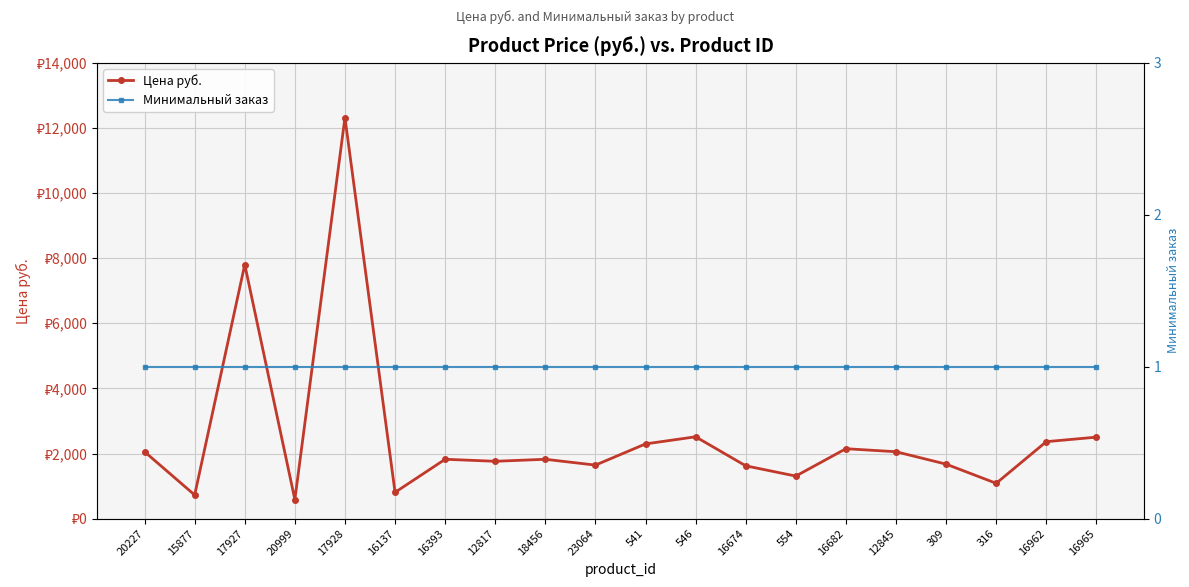

Count the number of data series in this chart.

2